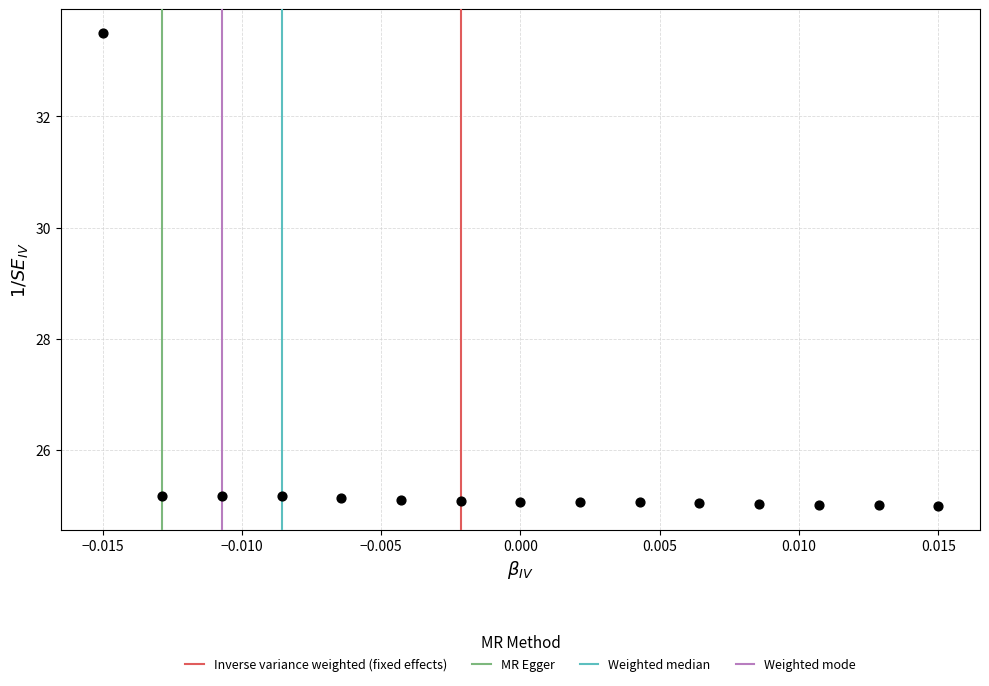

What is the range of Y values (max minus min)?

8.5